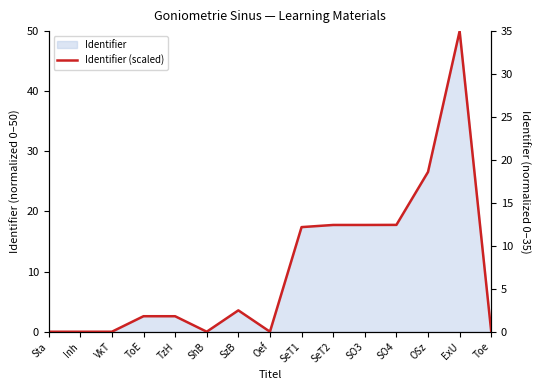

List the labels in order of value, largest first.

ExU, OSz, SO4, SO3, SeT2, SeT1, SzB, ToE, TzH, Toe, Oef, ShB, VkT, Inh, Sta